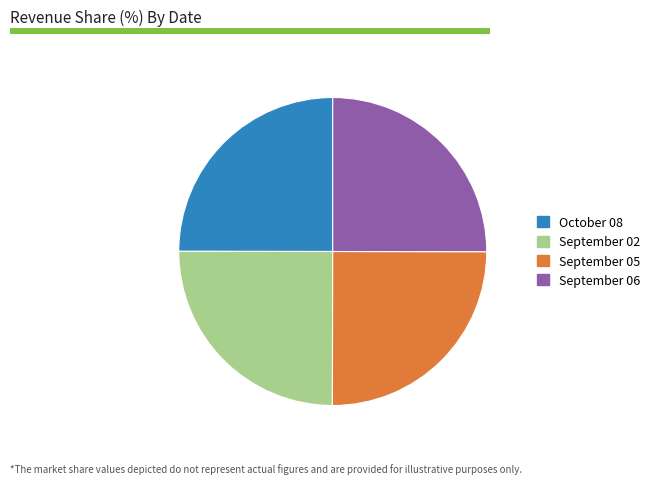

What is the ratio of the value at September 06 to the value at September 05?

1.0